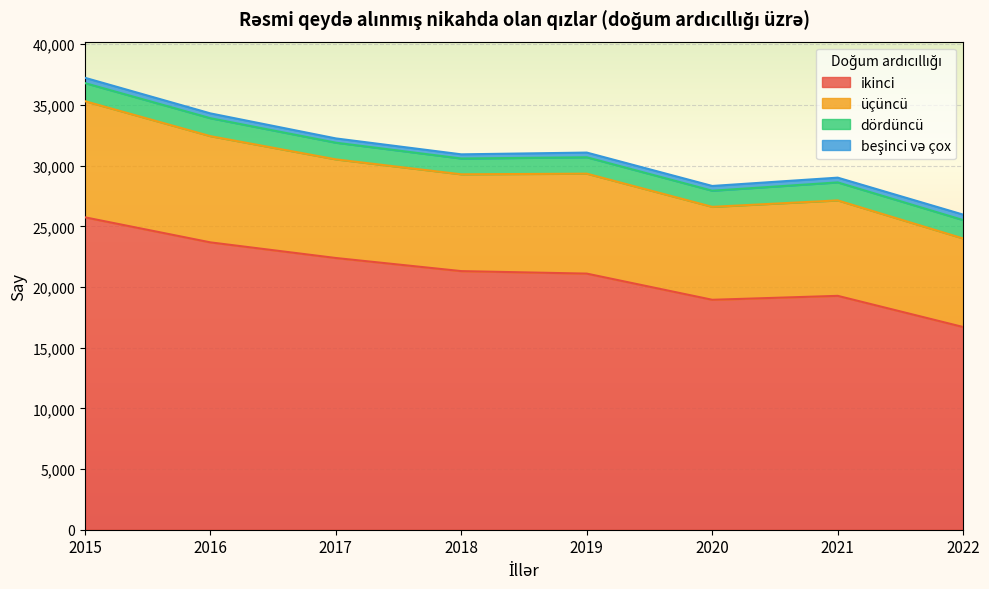

At how many categories does at least one series exceed 16728?

7